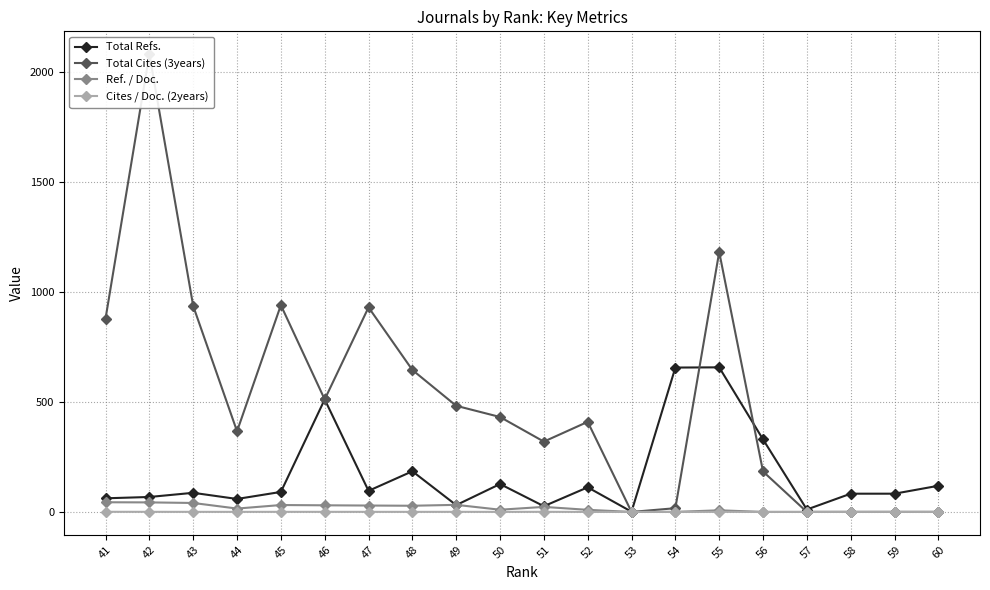

Does the chart have visible grid lines?

Yes